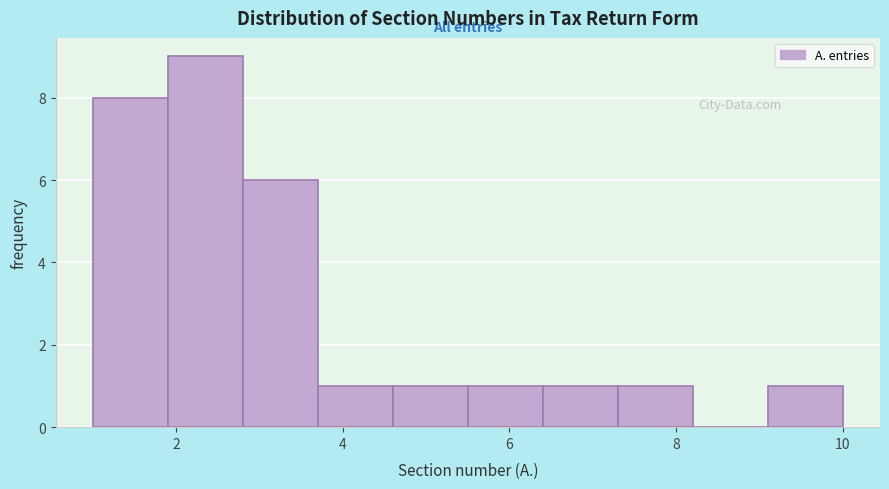

Which range on the x-axis has the tallest bar?

1.9 to 2.8